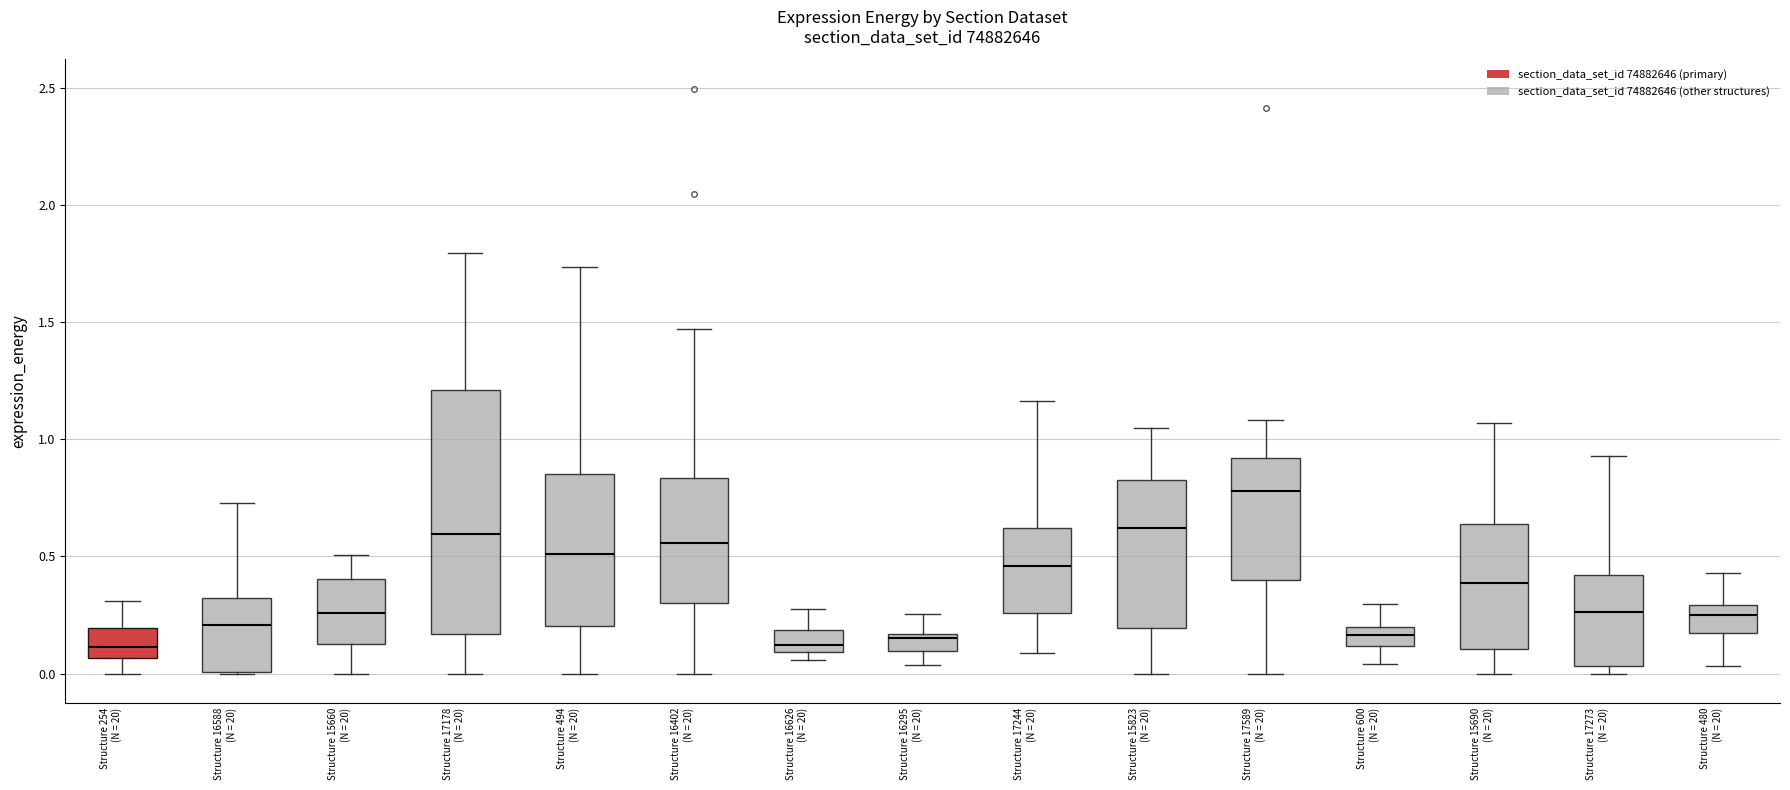

Where does the upper whisker of the box for Structure 16402 (N = 20) end on the y-axis? The values are not printed on the chart, so give them approximately, as read against the axis.

1.45